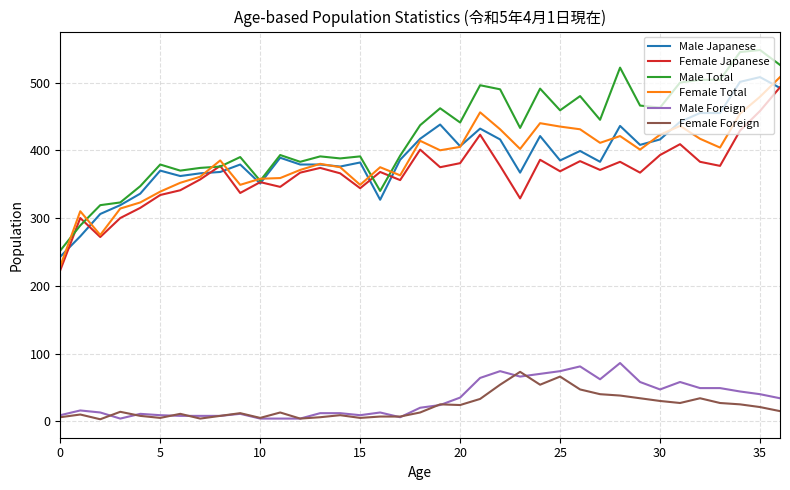

What is the highest value of the Male Japanese series?

508